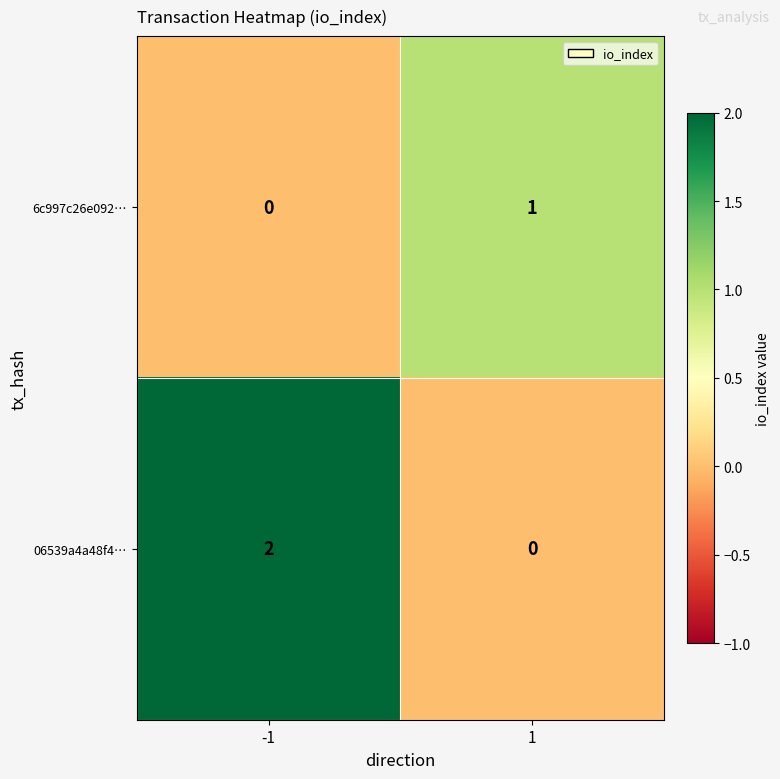

Rank the series at 1 from highest to lowest value.

6c997c26e092…, 06539a4a48f4…